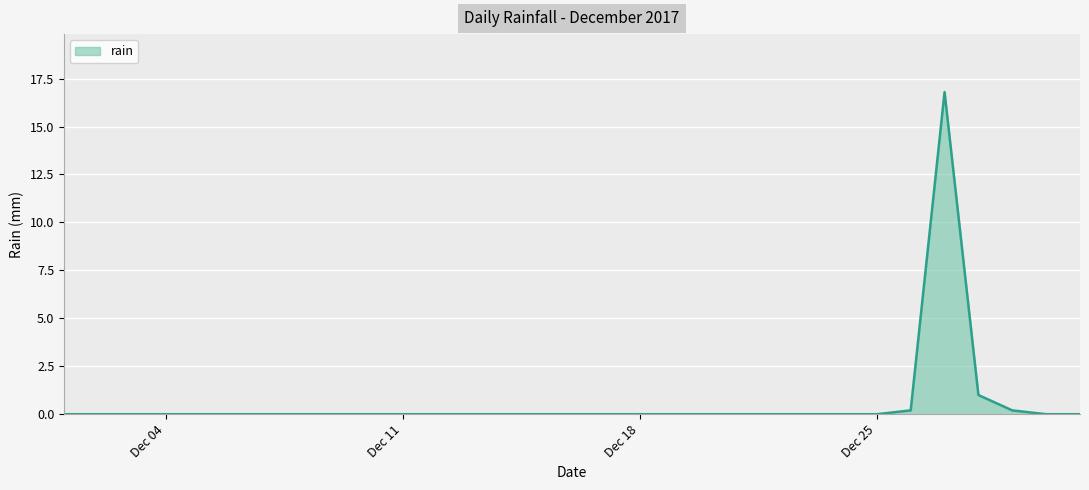

What is the maximum value shown in the chart?

16.8